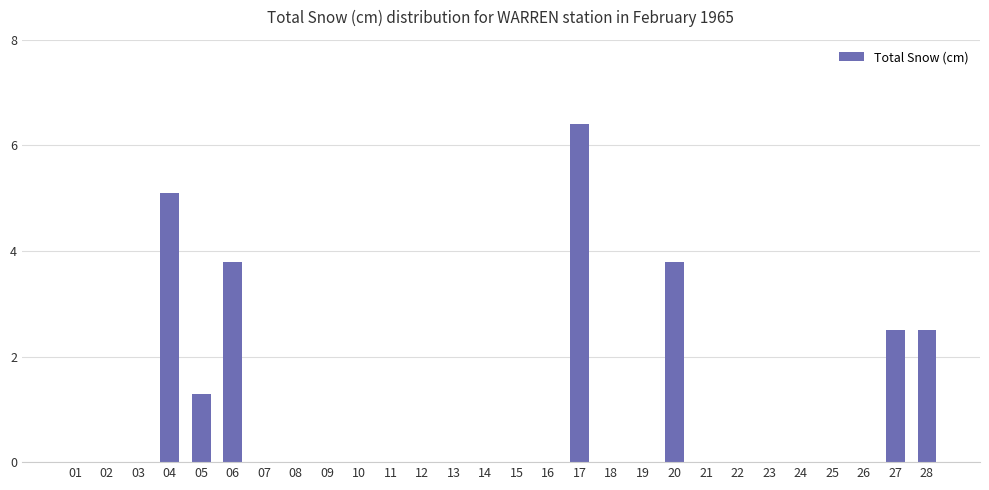

What is the sum of the values at 04 and 19?

5.1